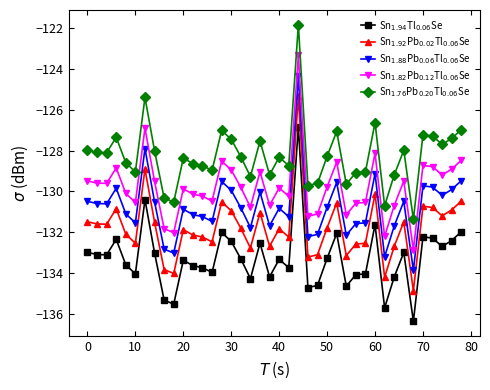

What is the minimum value shown in the chart?

-136.4